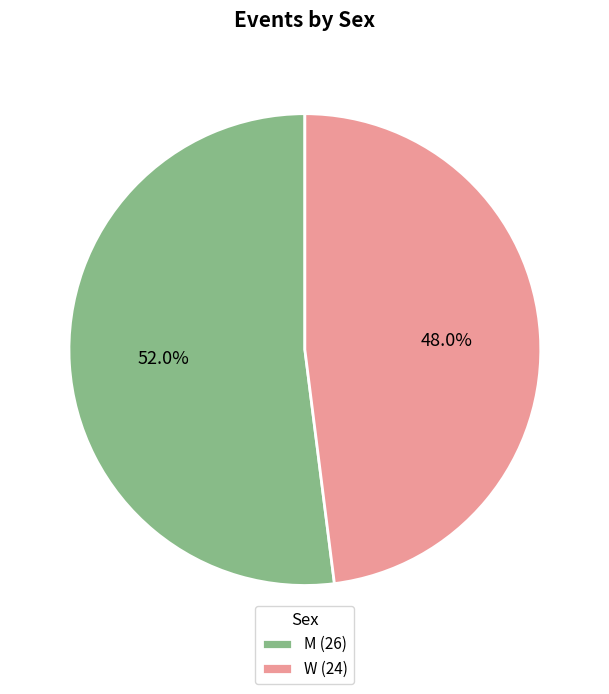

What percentage is the W slice, to the nearest percent?

48%